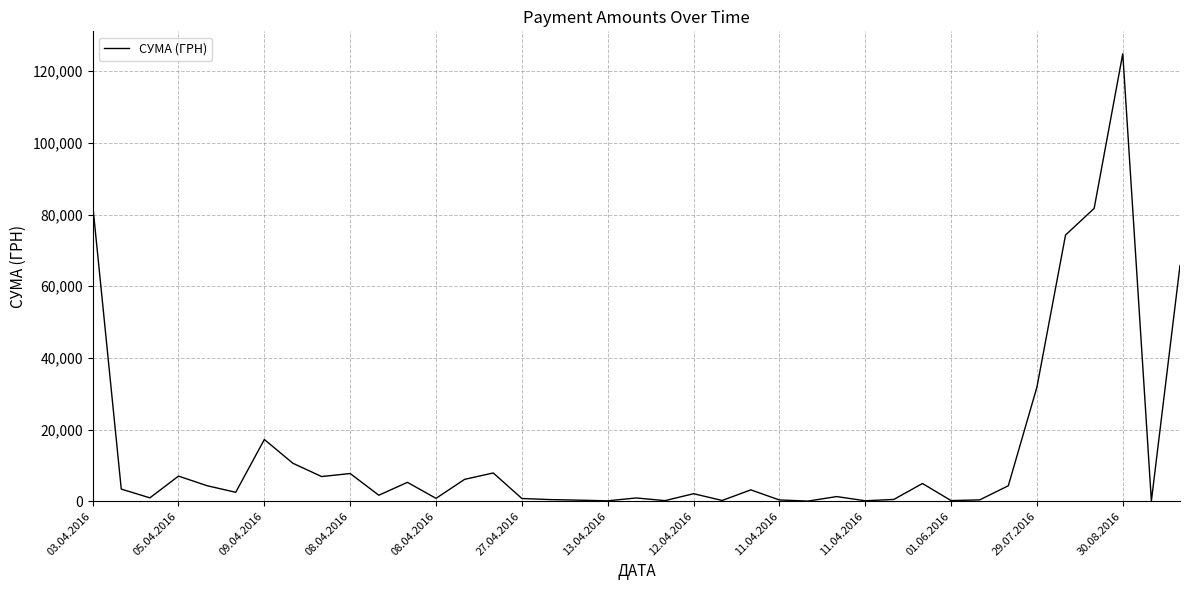

What is the maximum value shown in the chart?

124904.8